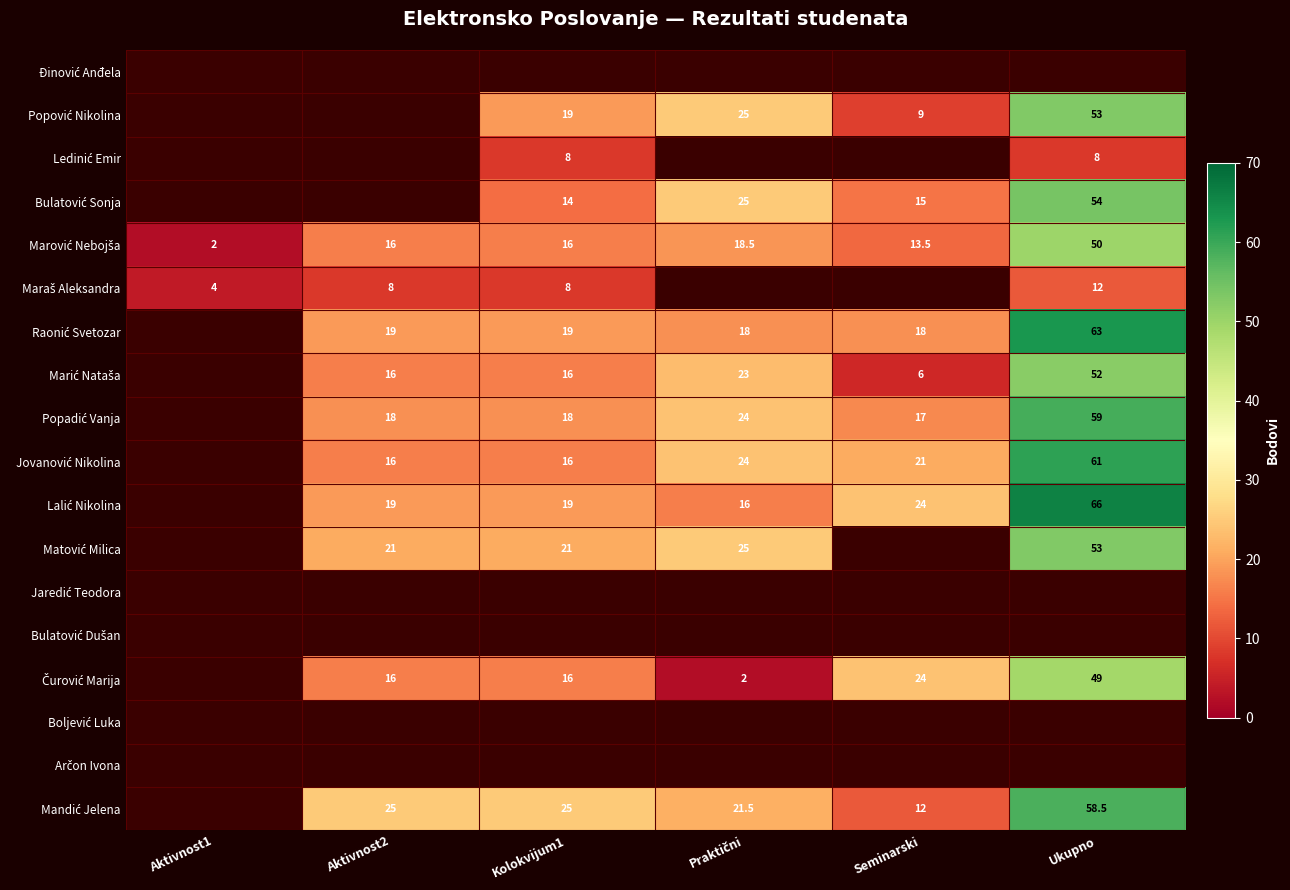

List the series in order of their peak value, lowest first.

Maraš Aleksandra, Raonić Svetozar, Marić Nataša, Popadić Vanja, Jovanović Nikolina, Lalić Nikolina, Matović Milica, Jaredić Teodora, Bulatović Dušan, Čurović Marija, Boljević Luka, Arčon Ivona, Mandić Jelena, Đinović Anđela, Popović Nikolina, Ledinić Emir, Bulatović Sonja, Marović Nebojša